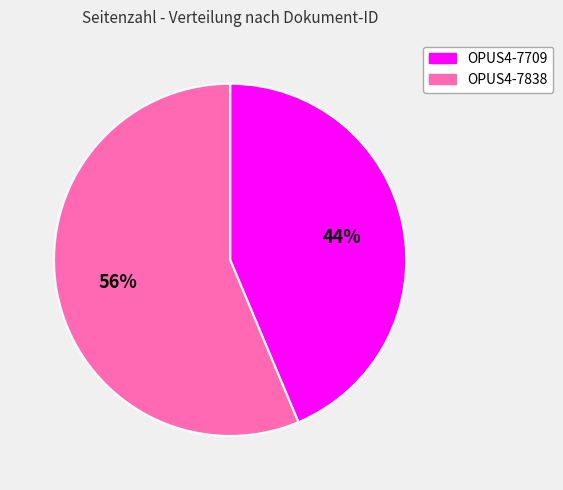

Count the number of slices in the pie.

2